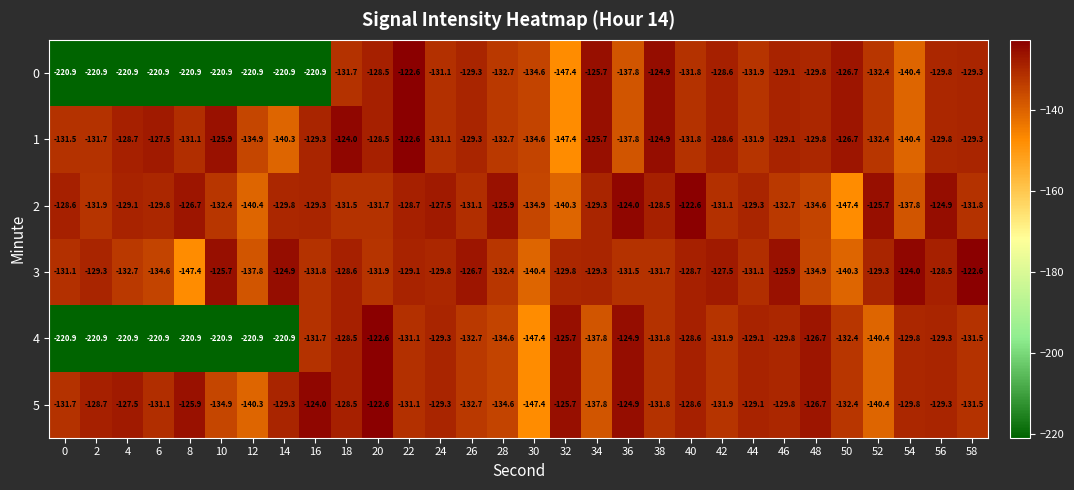

The value of 2 at 4 is -210.0. True or false?

False